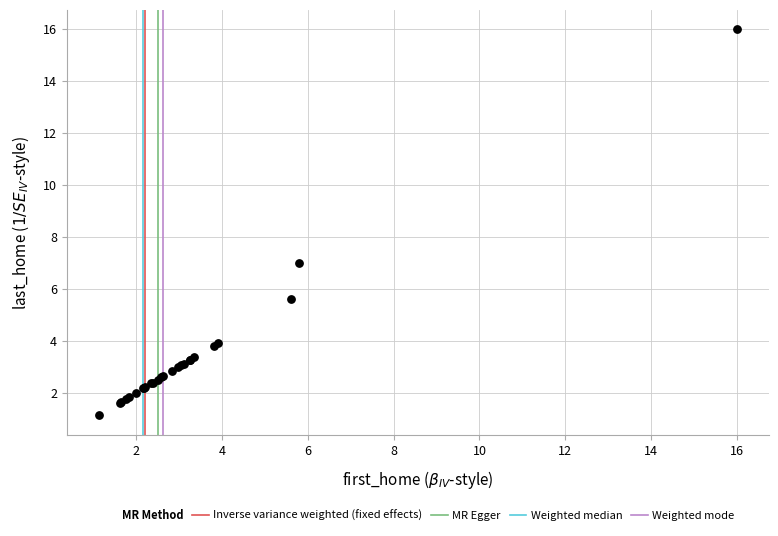

What Y value in the scatter plot is closest to 8?

7.0